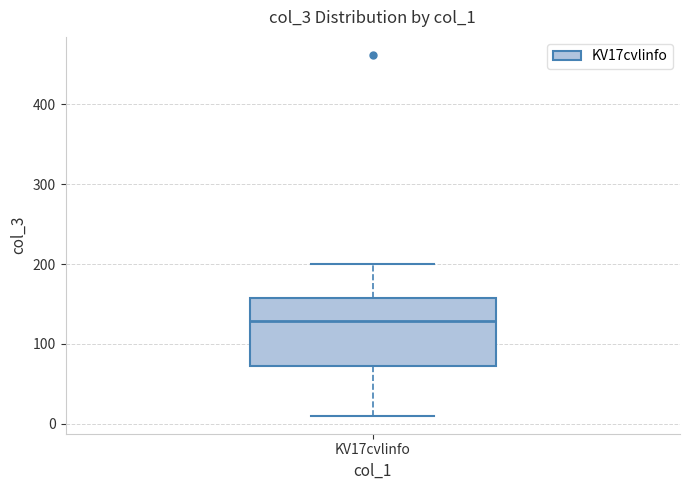

Where is the lower edge of the box for KV17cvlinfo on the y-axis? The values are not printed on the chart, so give them approximately, as read against the axis.

70